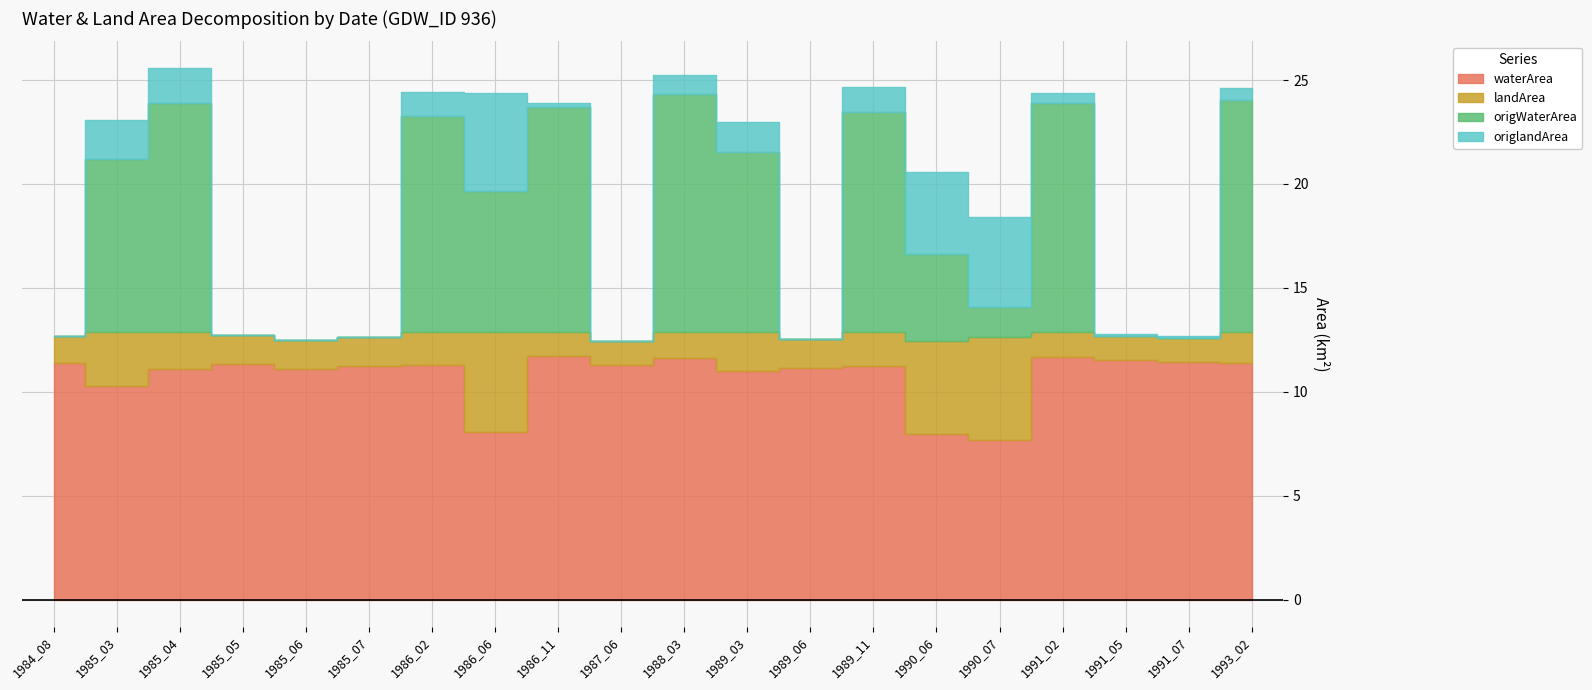

How many positive values does the origWaterArea series have?

12